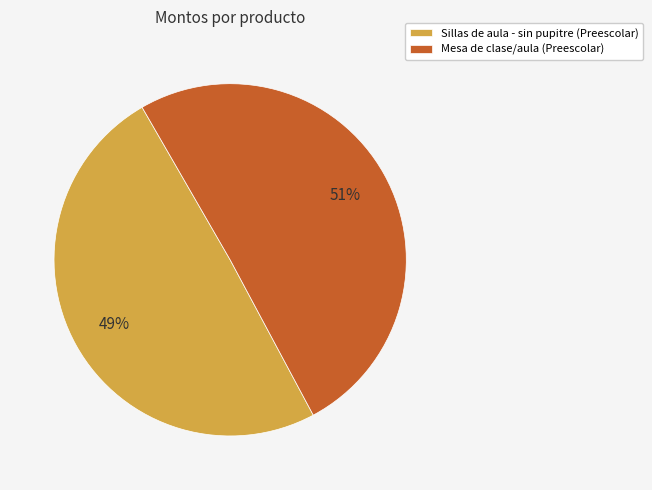

What percentage is the Sillas de aula - sin pupitre (Preescolar) slice, to the nearest percent?

49%